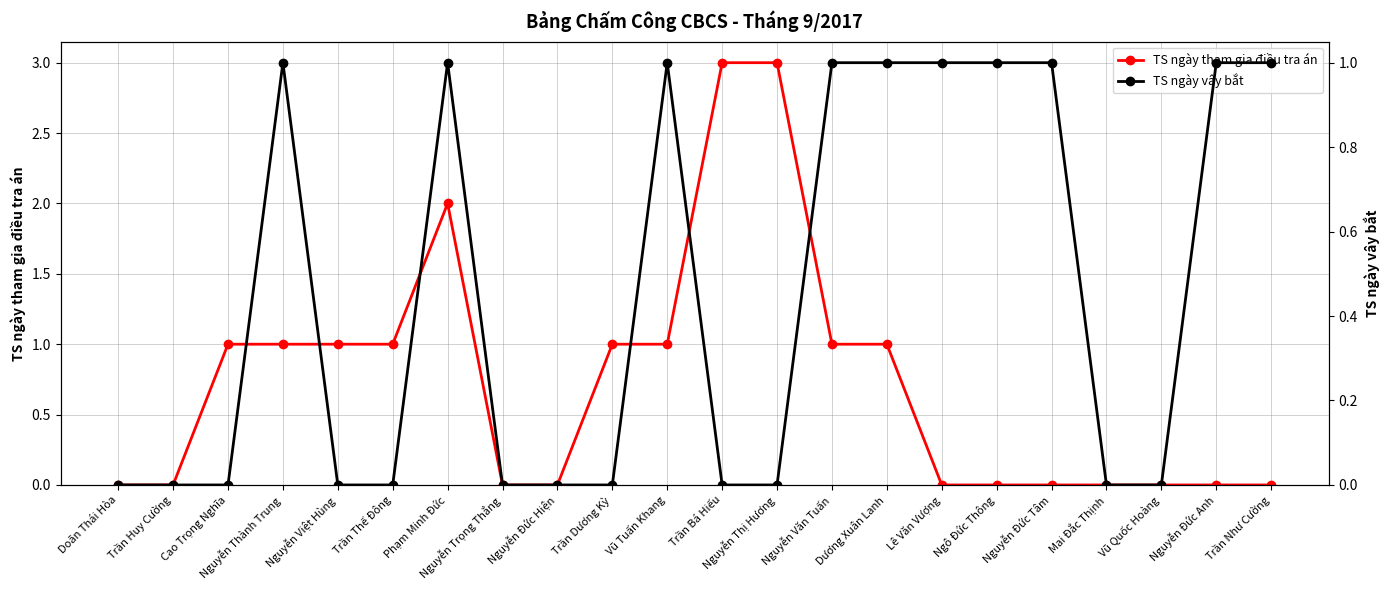

Which series has the largest total across all categories?

TS ngày tham gia điều tra án